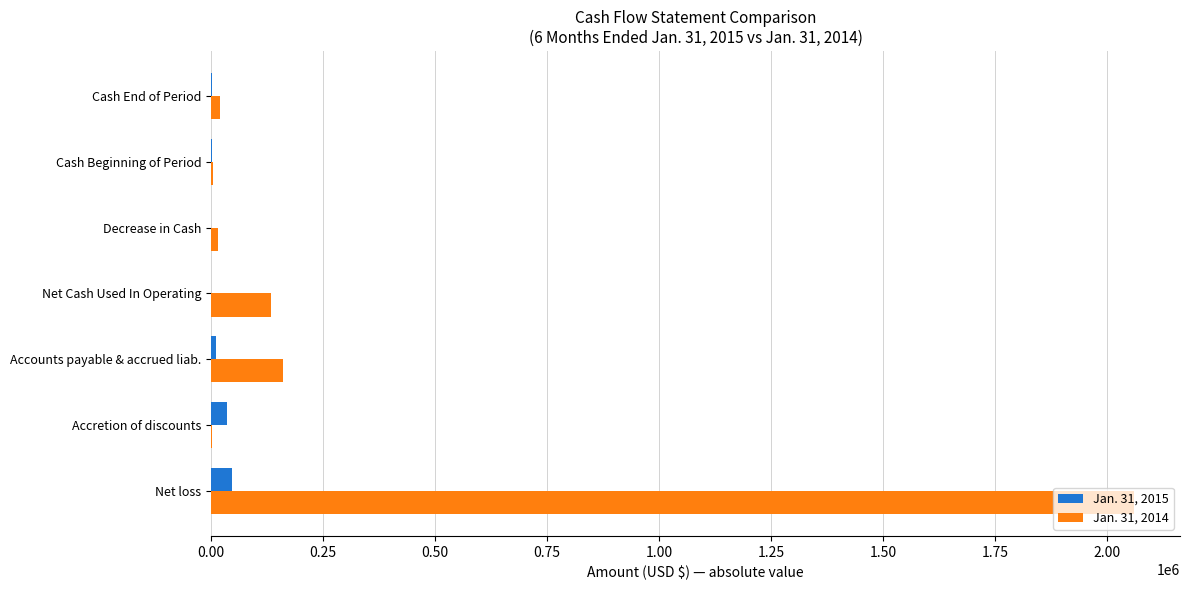

What is the greatest value displayed?

2059467